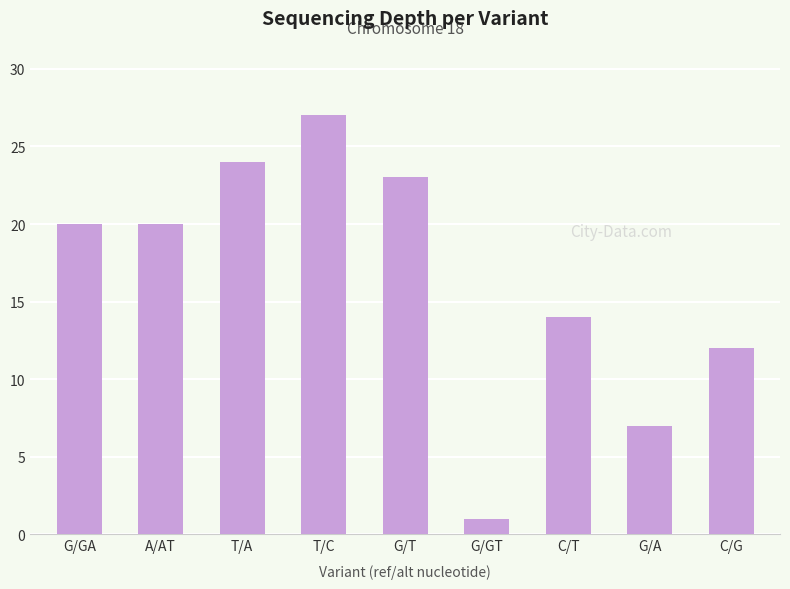

Count the number of categories in the chart.

9